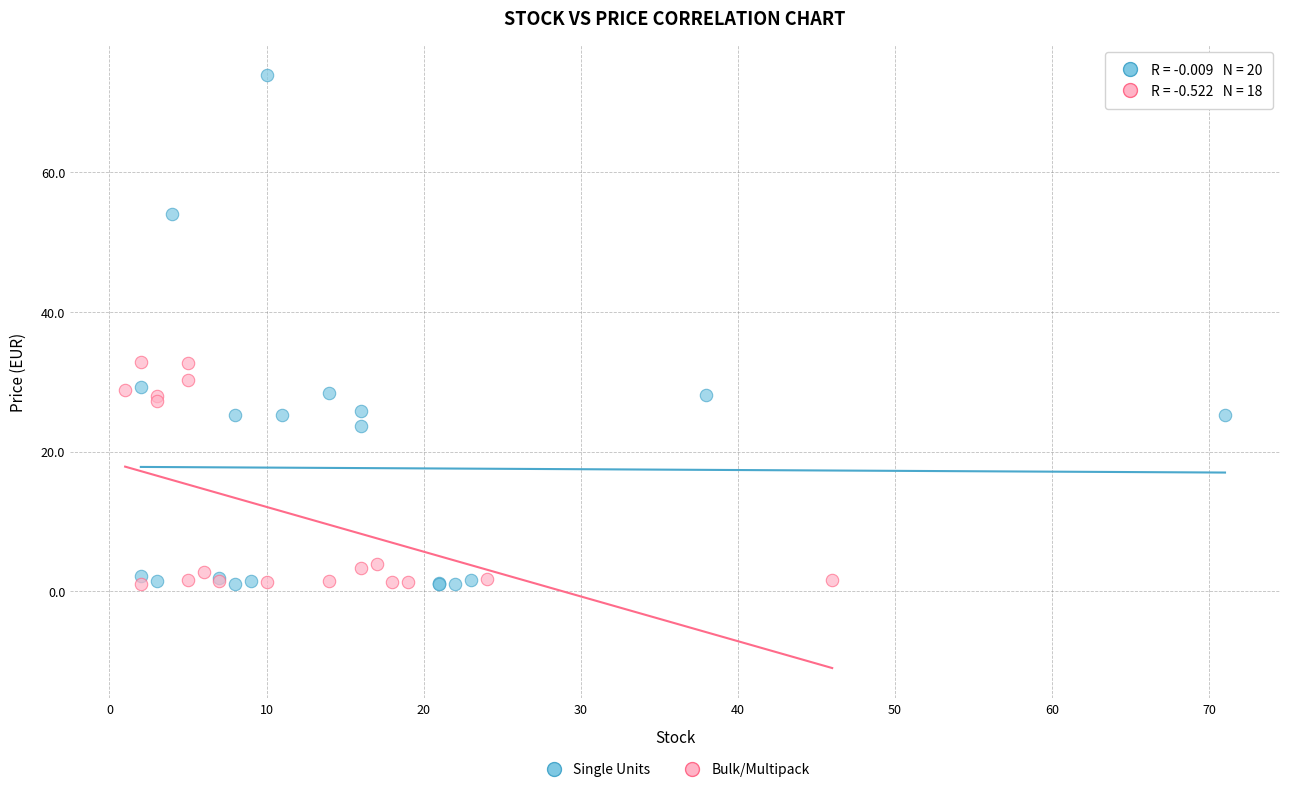

Which series has the widest spread of Y values?

Single Units